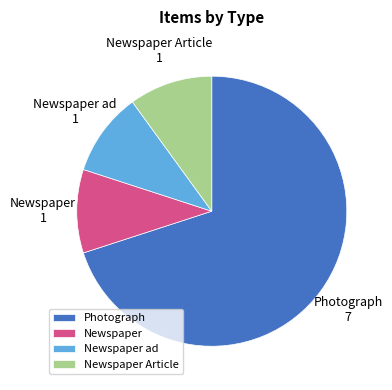

Which has a higher value, Photograph or Newspaper ad?

Photograph